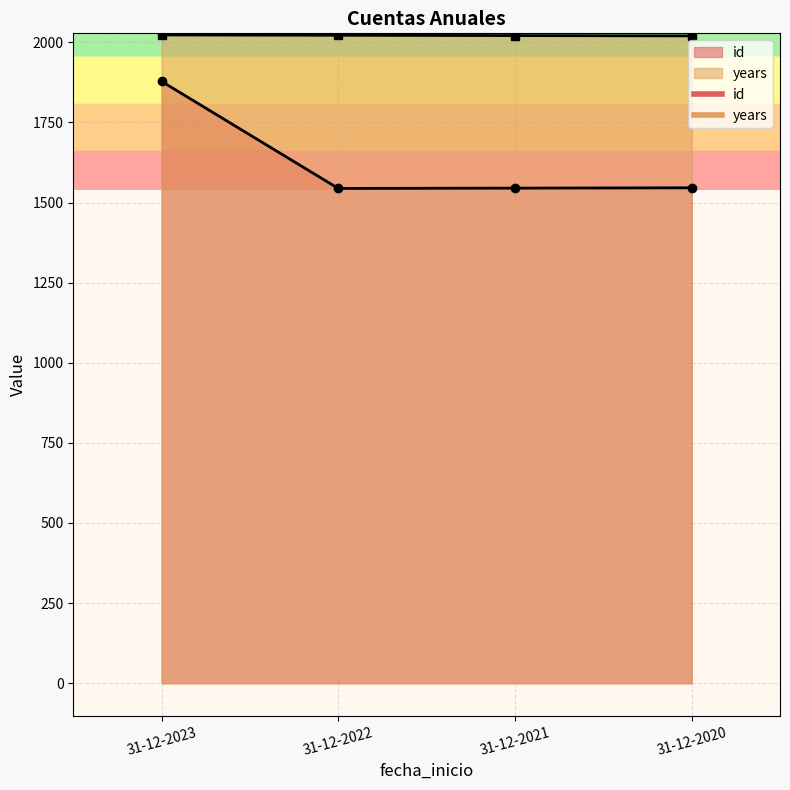

How many values in the id series exceed 1546?

1